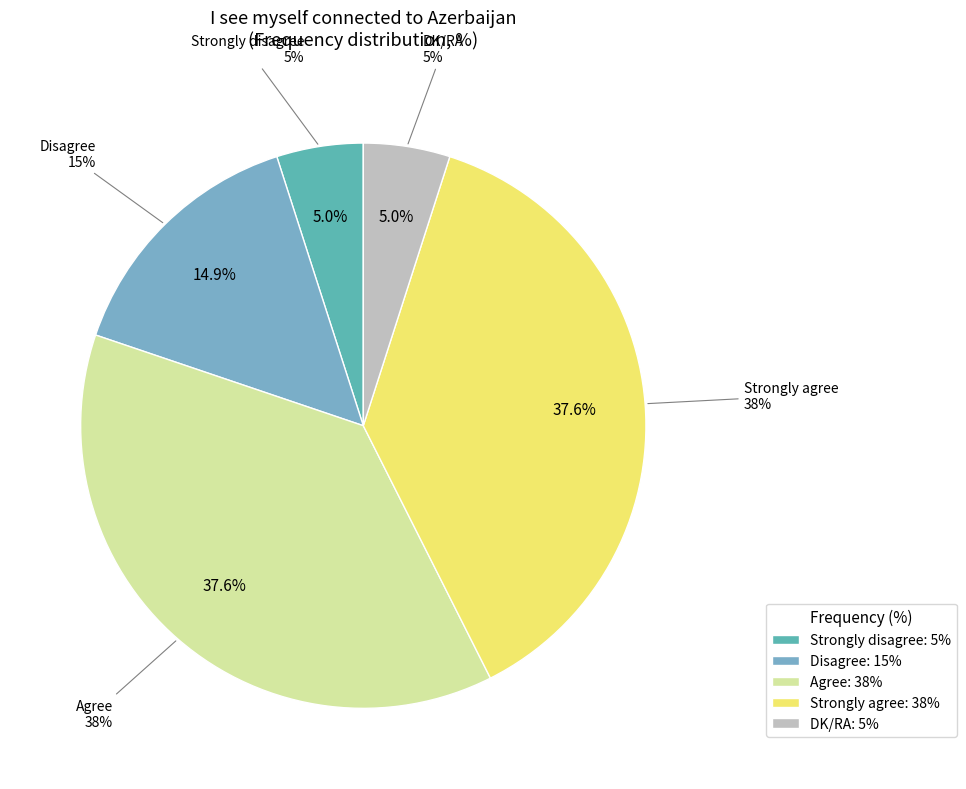

To the nearest percent, what is the difference between the largest and smallest slice percentages?

33%